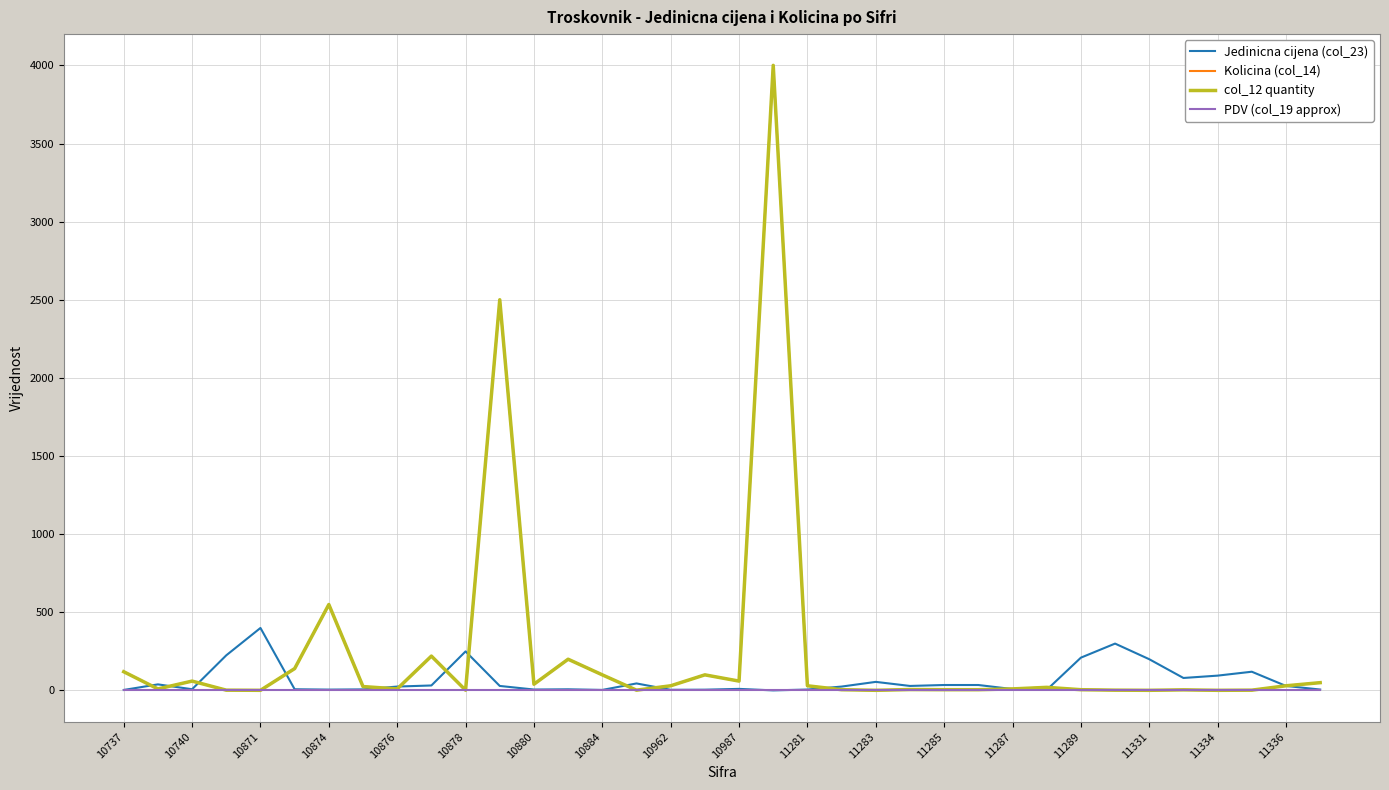

Reading right to left, transcribe all the data shown in this chart.

Jedinicna cijena (col_23): 6.0	29.0	120.0	95.0	80.0	200.0	300.0	210.0	3.8	9.0	35.0	35.0	29.0	55.0	25.0	5.9	0.5	10.2	5.0	4.3	45.0	3.5	7.5	6.0	29.0	250.0	32.0	25.0	6.9	5.5	7.8	400.0	225.0	8.0	39.0	3.3
Kolicina (col_14): 50.0	30.0	2.0	1.0	4.0	1.0	2.0	5.0	20.0	10.0	5.0	5.0	6.0	1.0	5.0	30.0	4000.0	60.0	100.0	30.0	2.0	100.0	200.0	40.0	2500.0	2.0	220.0	10.0	25.0	550.0	140.0	1.0	2.0	60.0	10.0	120.0
col_12 quantity: 50.0	30.0	2.0	1.0	4.0	1.0	2.0	5.0	20.0	10.0	5.0	5.0	6.0	1.0	5.0	30.0	4000.0	60.0	100.0	30.0	2.0	100.0	200.0	40.0	2500.0	2.0	220.0	10.0	25.0	550.0	140.0	1.0	2.0	60.0	10.0	120.0
PDV (col_19 approx): 0.0	0.0	0.0	0.0	0.0	0.0	0.0	0.0	0.0	0.0	0.0	0.0	0.0	0.0	0.0	0.0	0.0	0.0	0.0	0.0	0.0	0.0	0.0	0.0	0.0	0.0	0.0	0.0	0.0	0.0	0.0	0.0	0.0	0.0	0.0	0.0